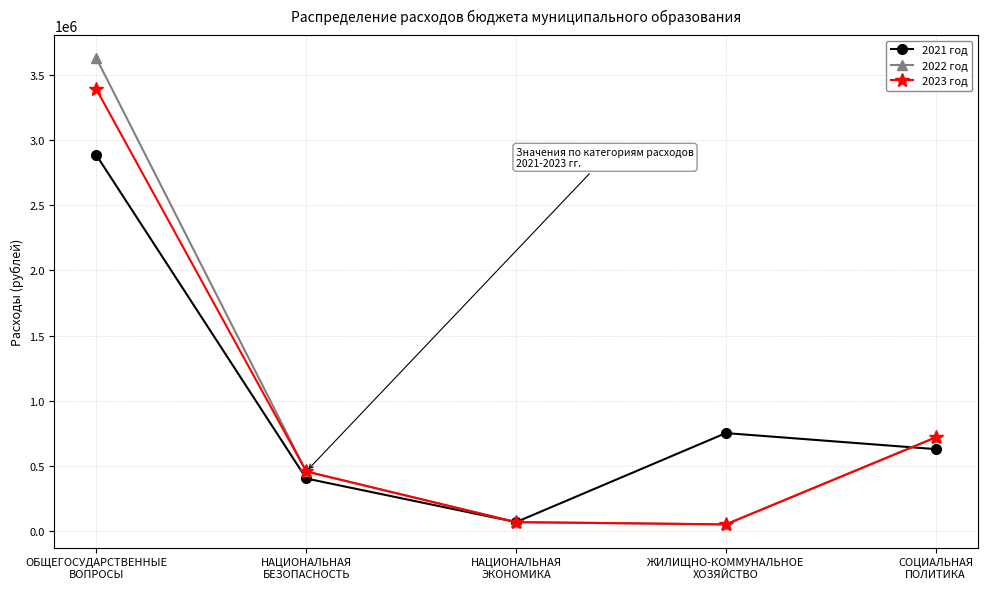

Rank the series by their maximum value, from lowest to highest.

2021 год, 2023 год, 2022 год